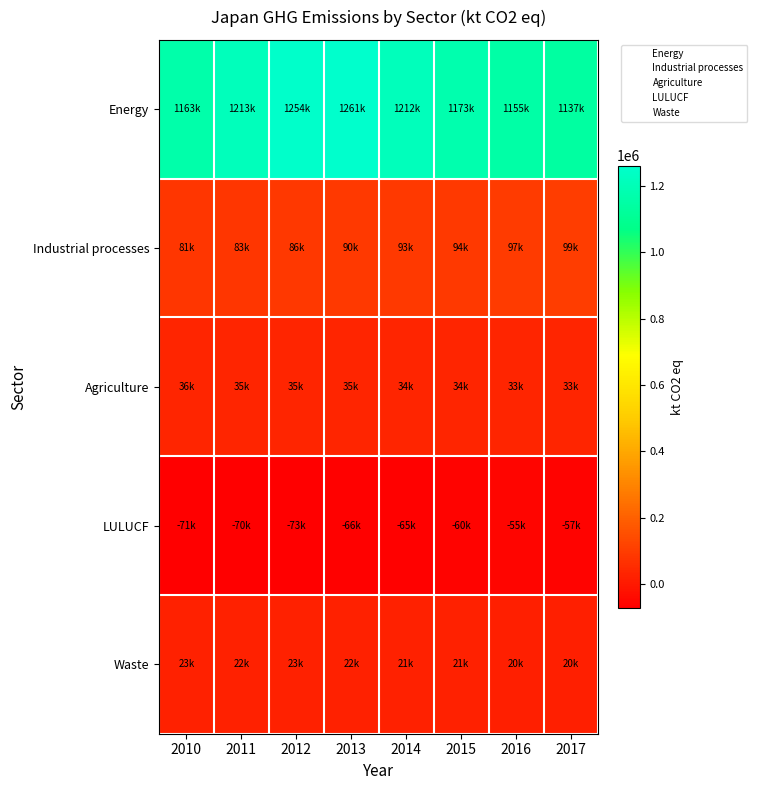

Between 2014 and 2015, which series saw the biggest shift?

Energy